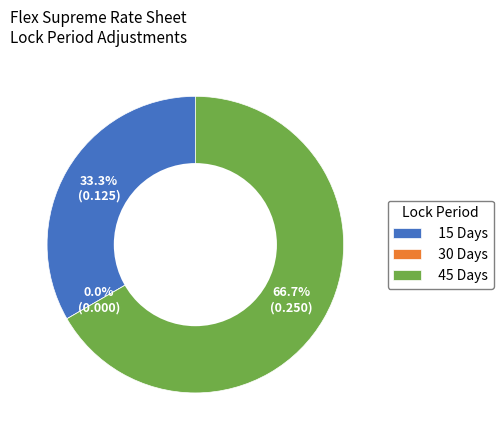

The 30 Days slice represents 9% of the pie. True or false?

False